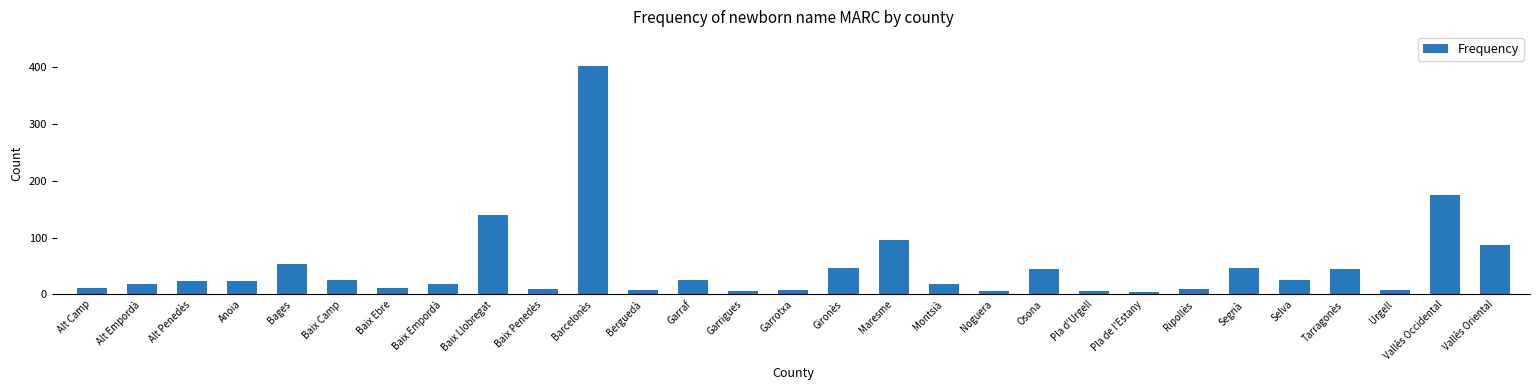

What is the label of the 17th bar from the right?

Garraf